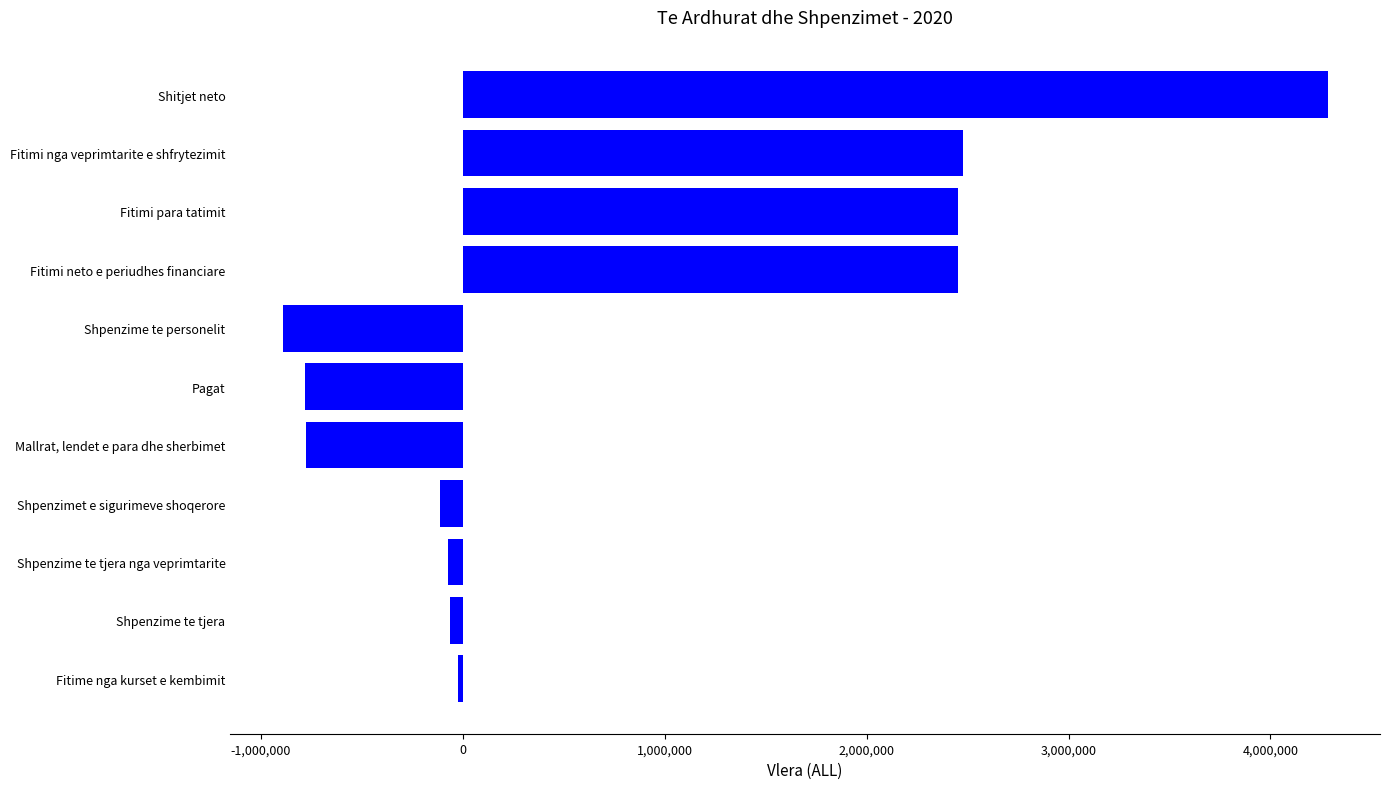

What is the average value?

813081